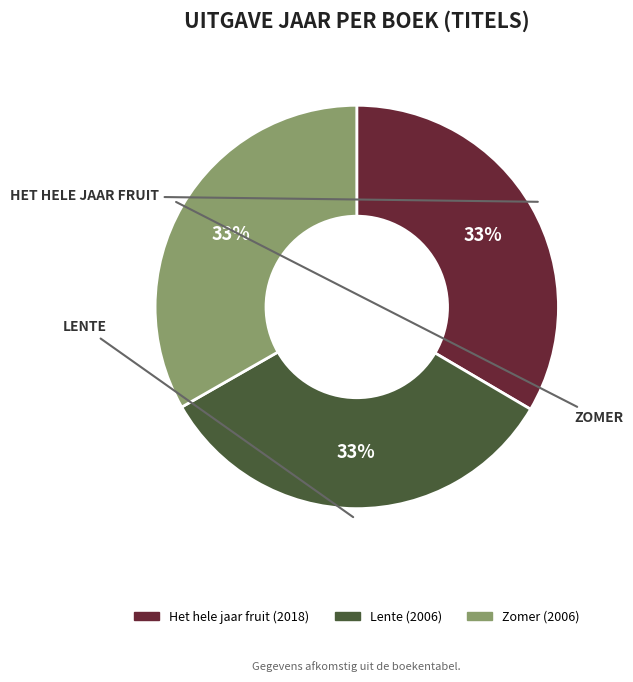

Is it true that Zomer is 39% of the pie?

False